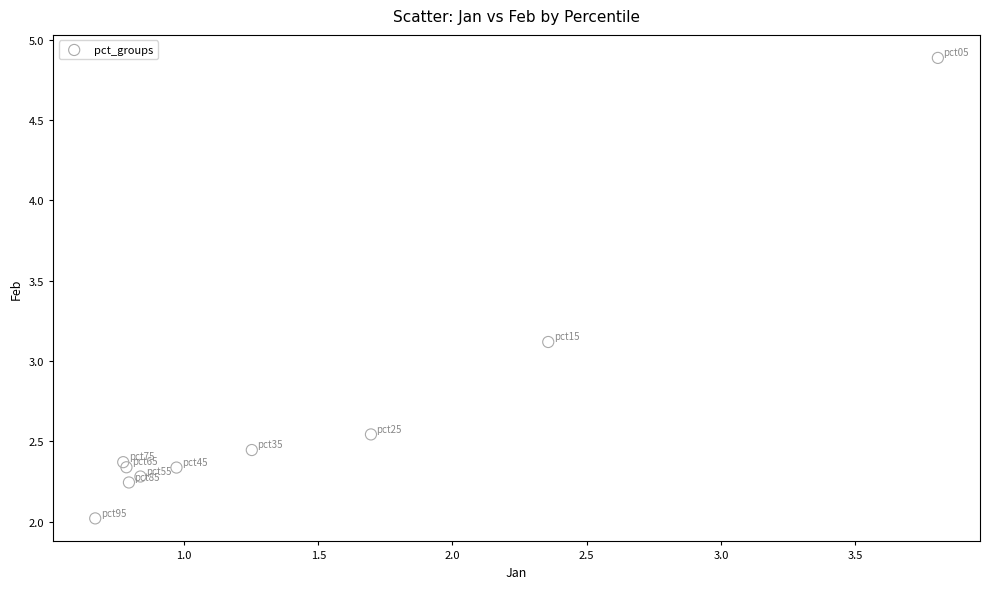

What is the average X value?

1.4